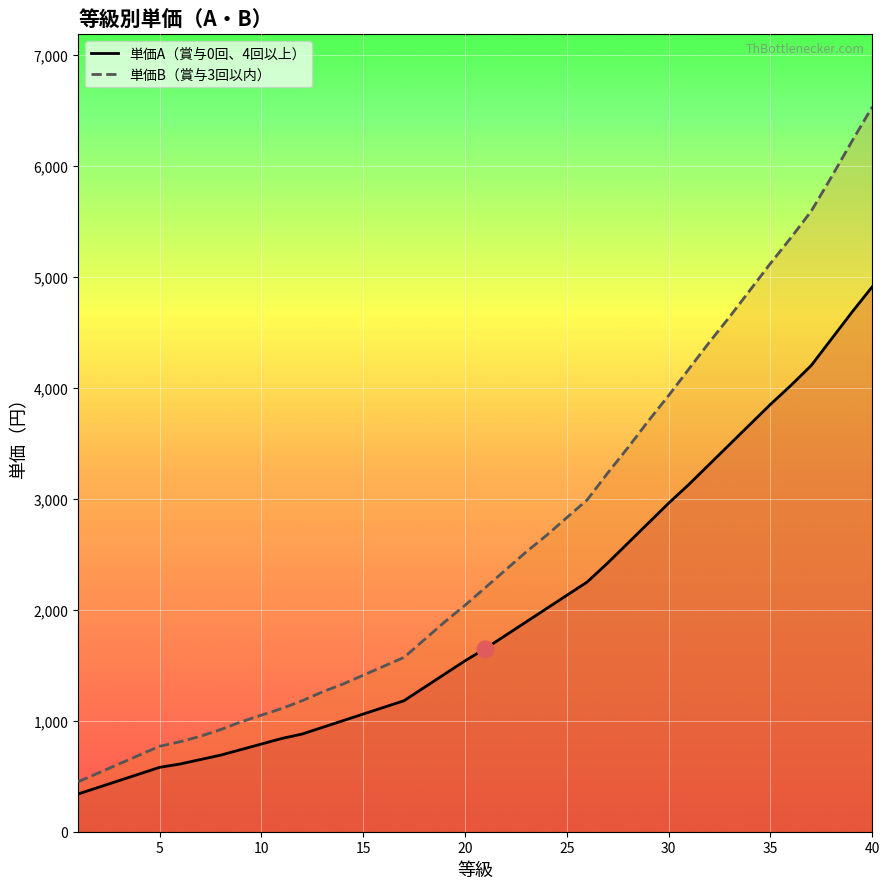

The value of 単価B（賞与3回以内） at 1 is 791. True or false?

False